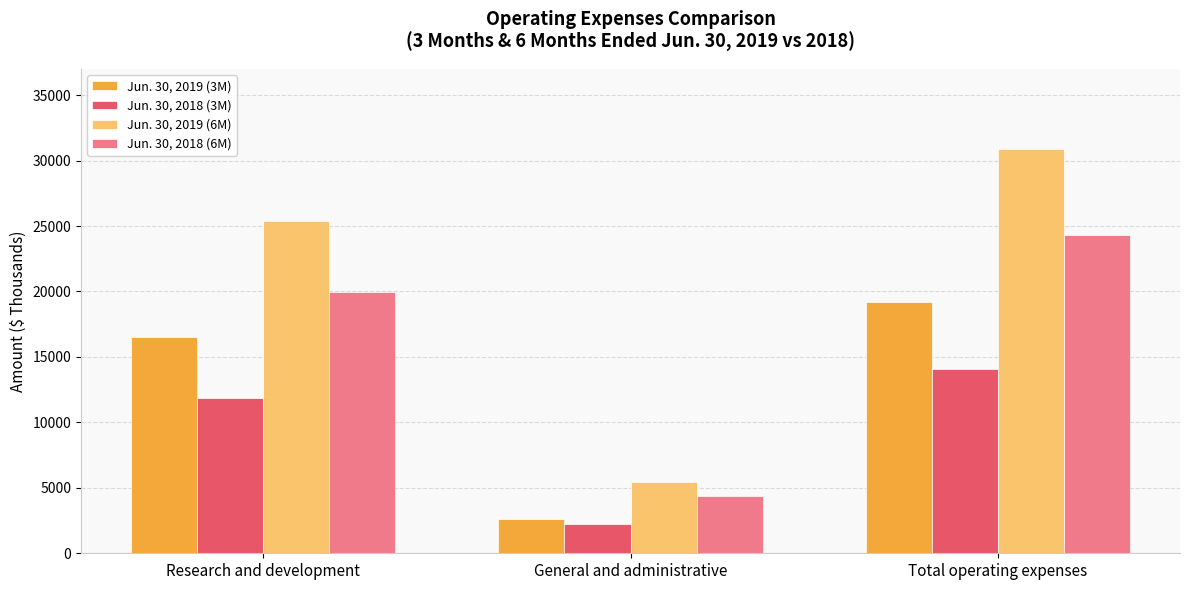

Which label corresponds to the smallest value in the chart?

General and administrative